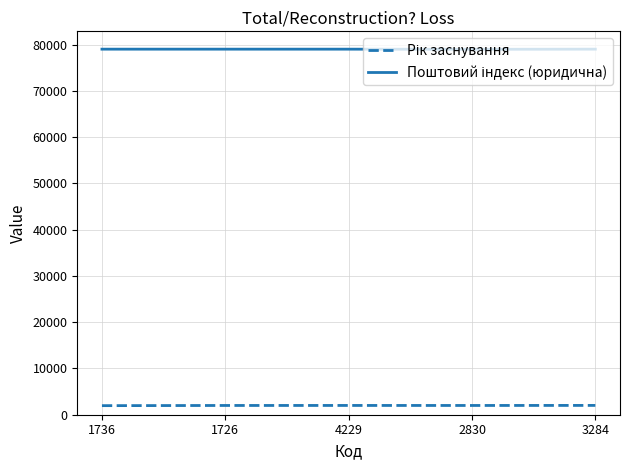

What is the total value across all series at 3284?

81048